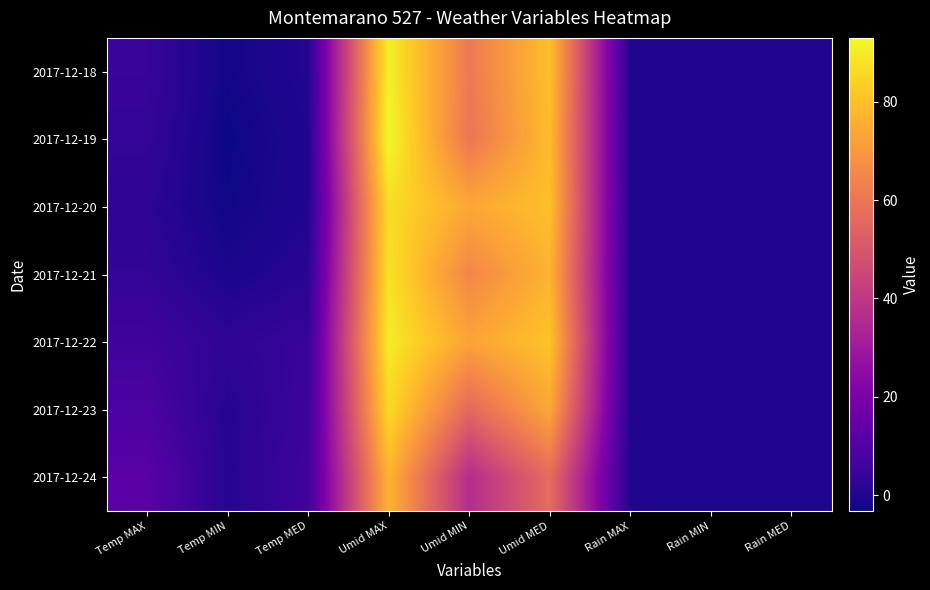

What is the smallest value displayed?

-3.3